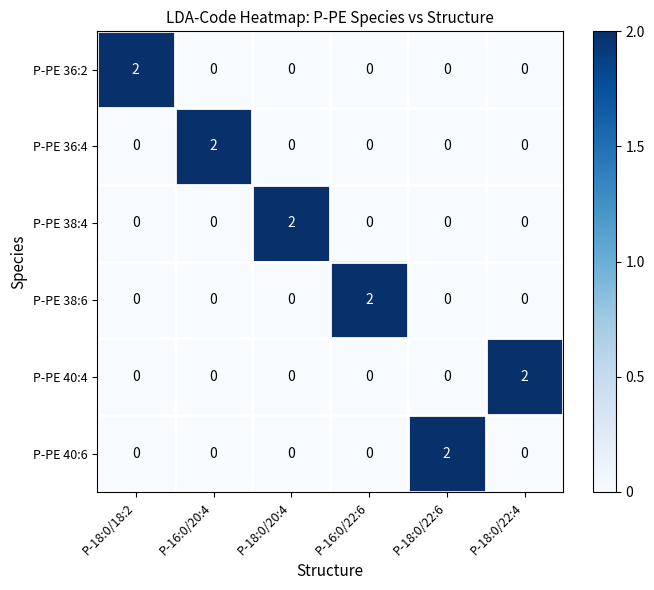

How many categories are shown in the chart?

6